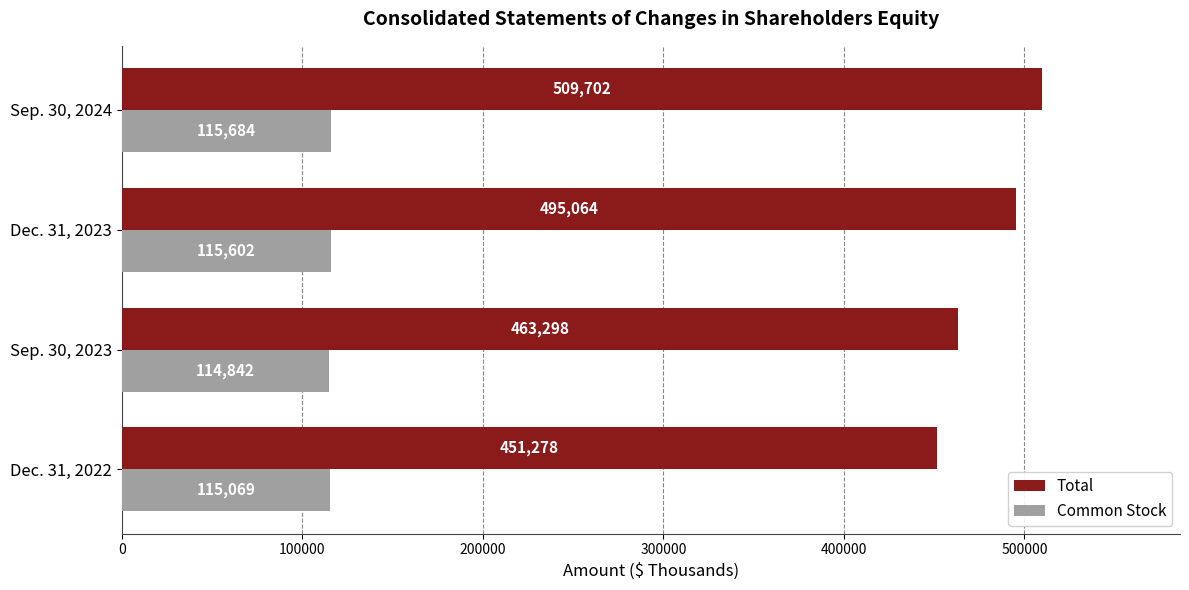

What is the difference between the Common Stock values at Dec. 31, 2023 and Sep. 30, 2023?

760